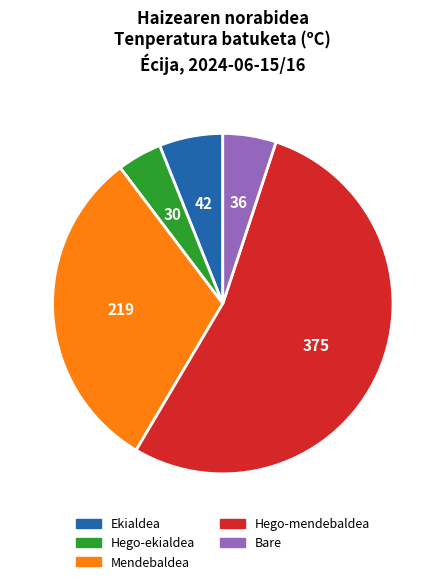

Between Ekialdea and Hego-ekialdea, which is larger?

Ekialdea